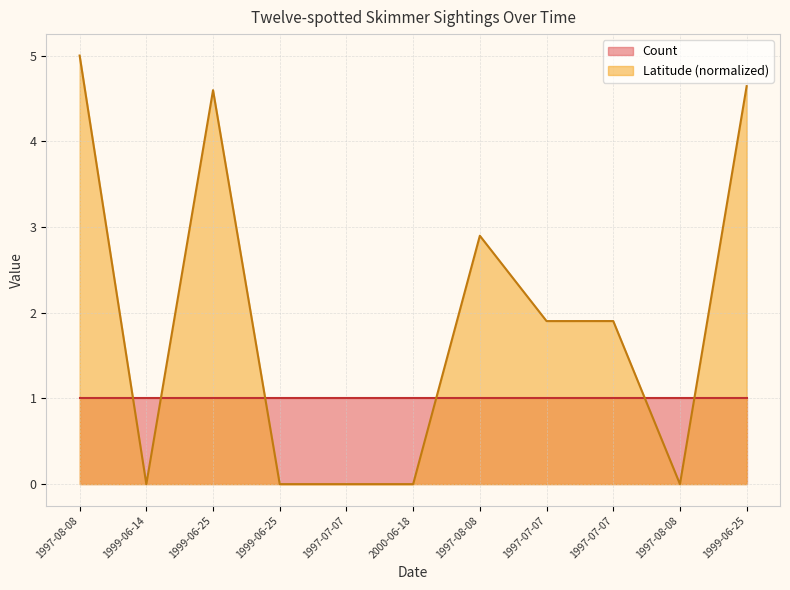

What is the label of the 3rd point from the left?

1999-06-25